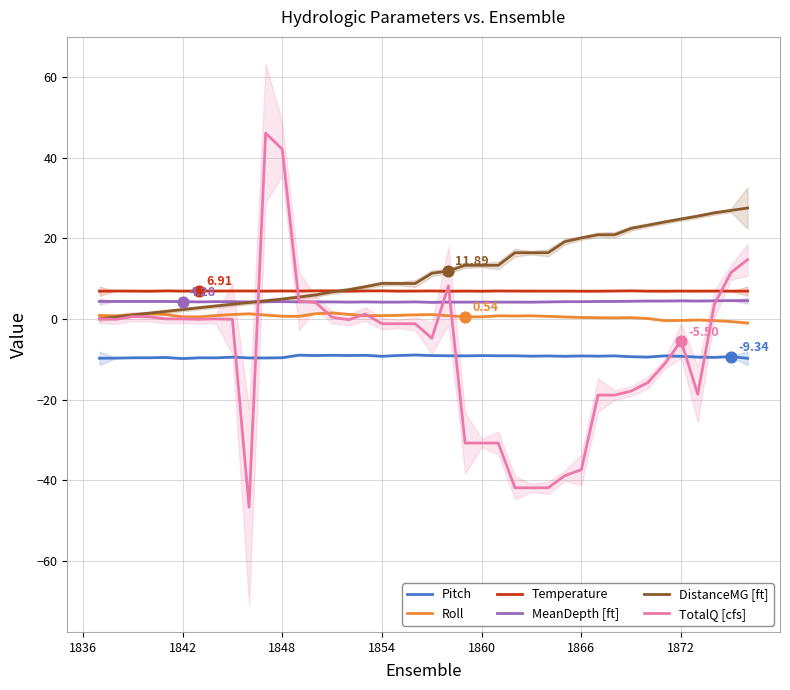

At how many categories does at least one series exceed 8?

25